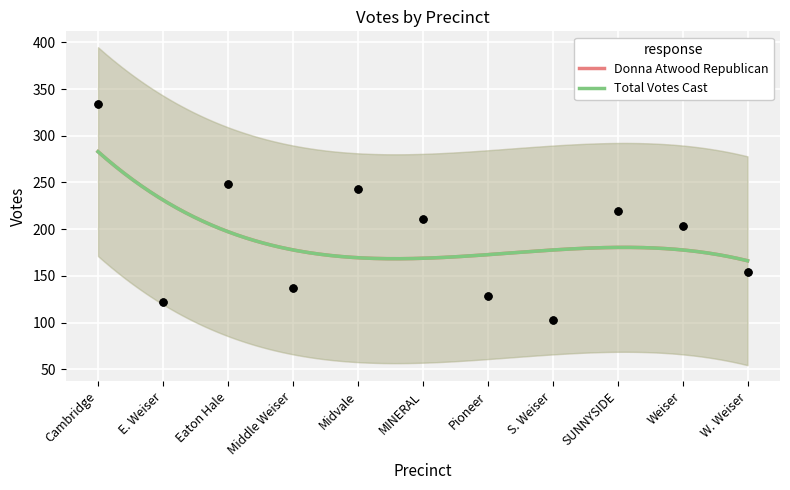

At how many categories does at least one series exceed 260?

1